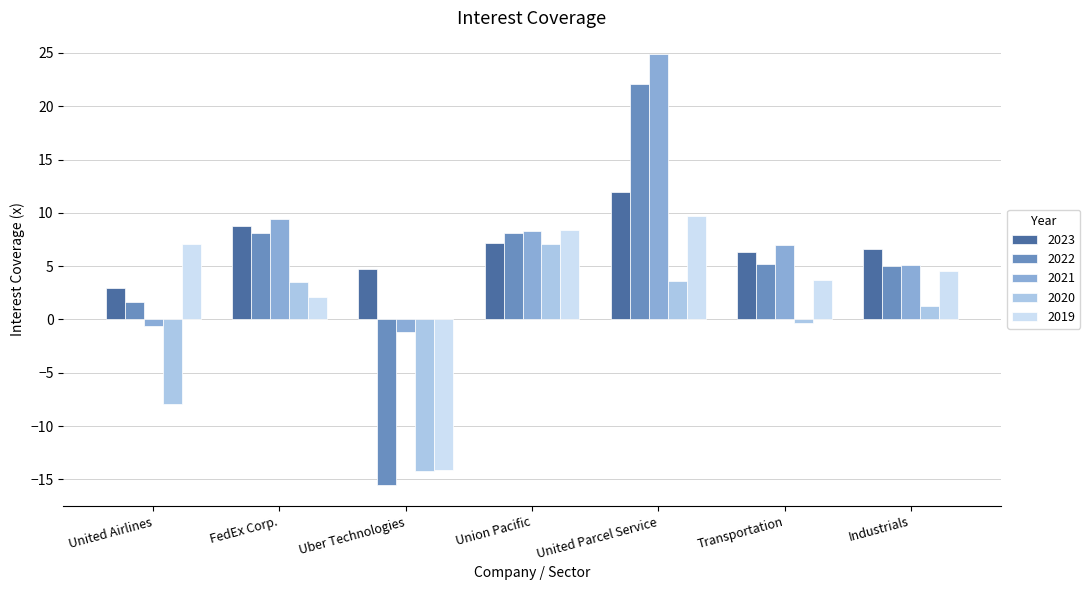

What is the label of the 1st bar from the left?

United Airlines